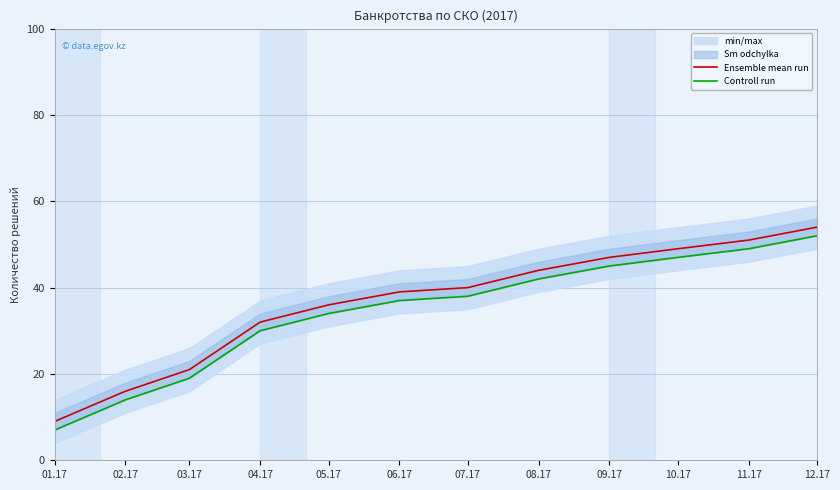

At 01.17, list the series in order from largest to smallest.

Ensemble mean run, Controll run